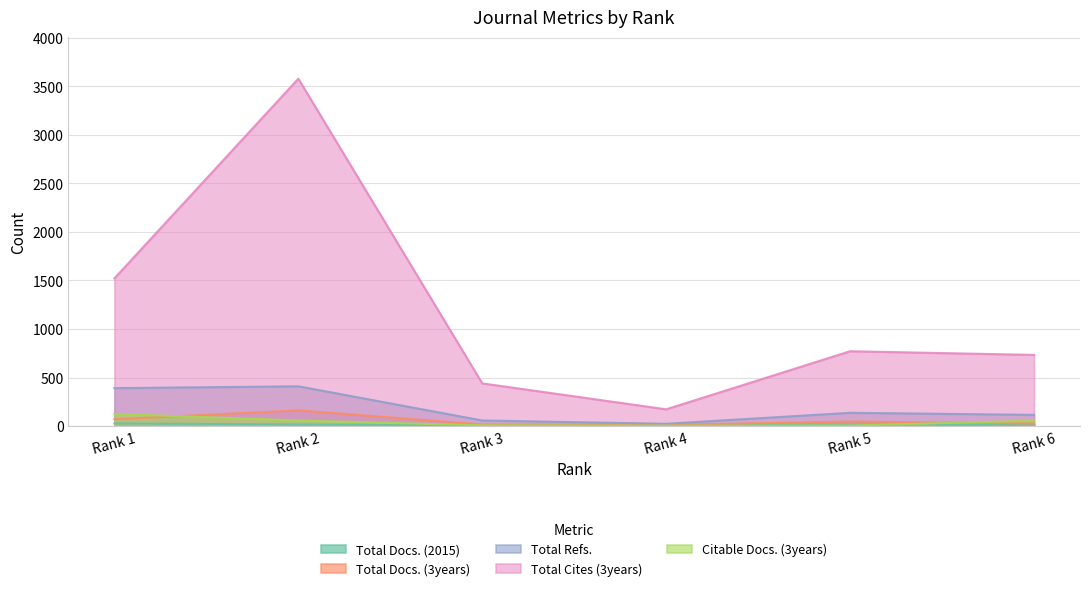

Which series has the widest spread of values?

Total Cites (3years)